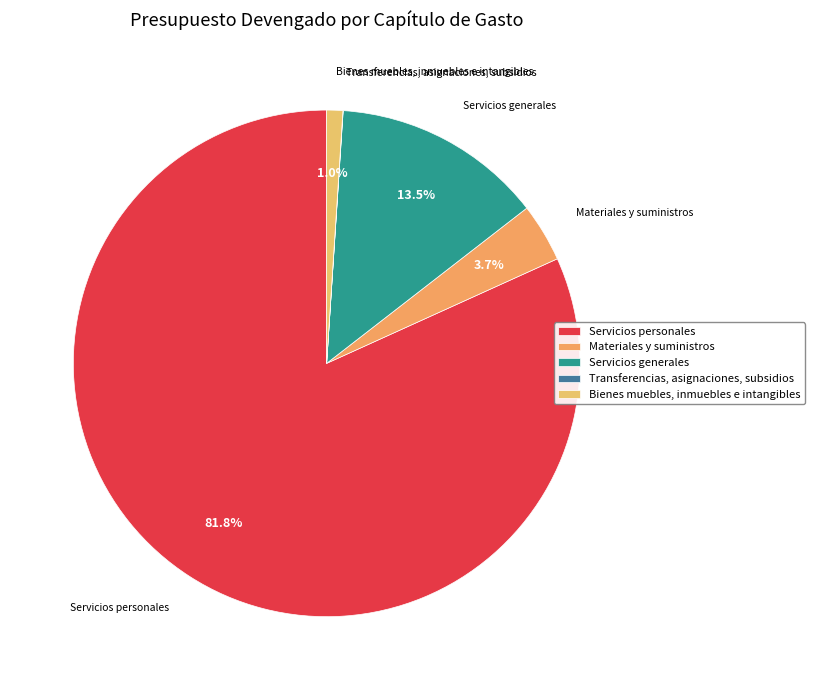

Between Servicios personales and Servicios generales, which is larger?

Servicios personales